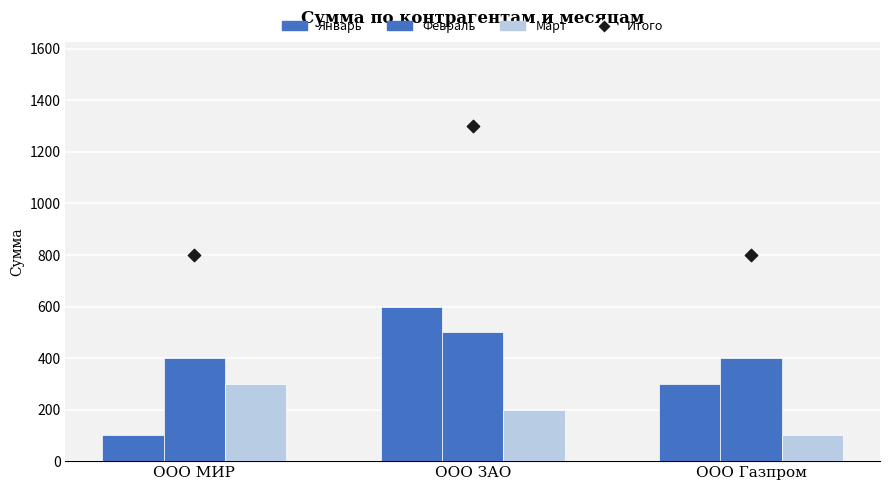

What are all the series names shown in the legend?

Январь, Февраль, Март, Итого